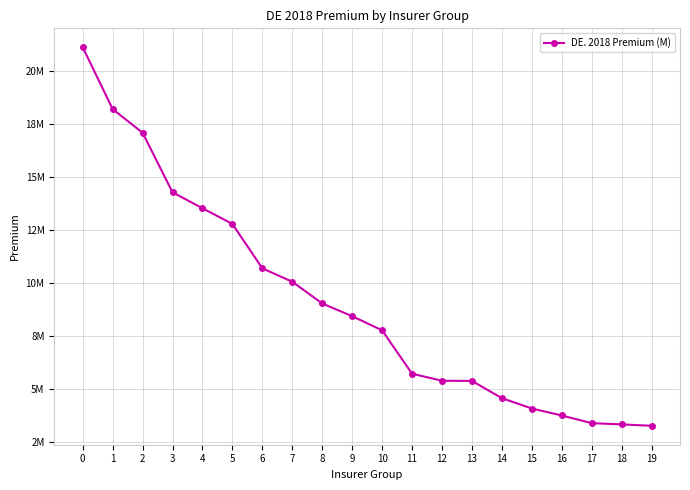

Rank the categories by value from highest to lowest.

0, 1, 2, 3, 4, 5, 6, 7, 8, 9, 10, 11, 12, 13, 14, 15, 16, 17, 18, 19